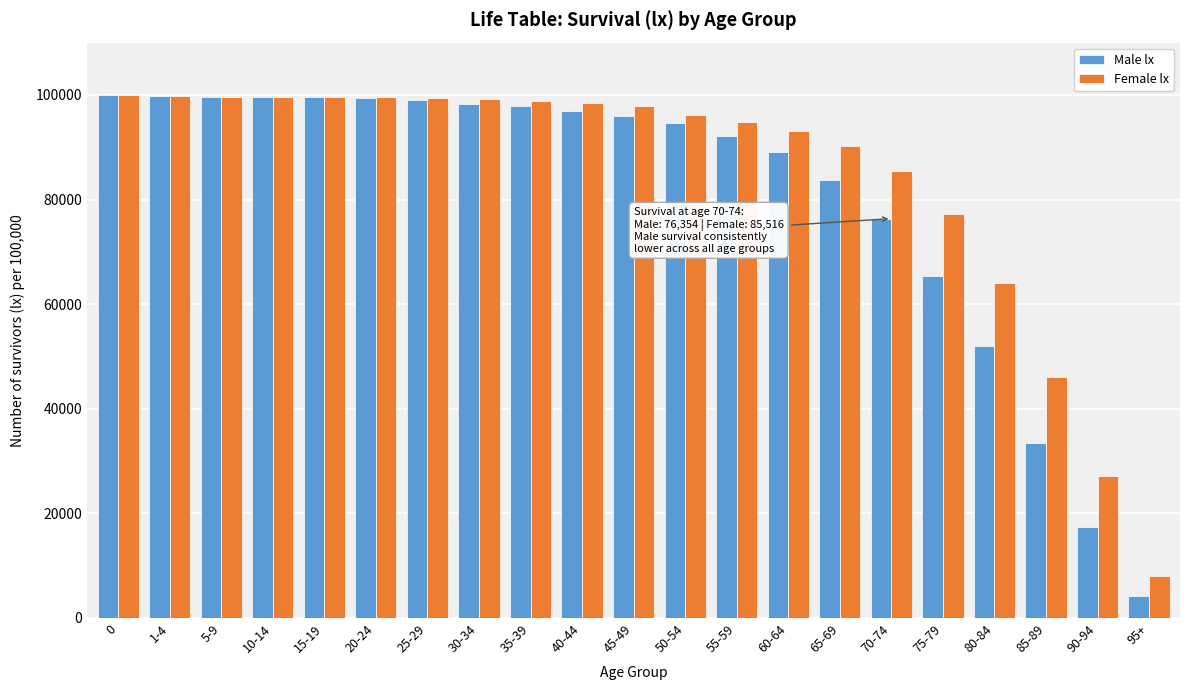

What is the difference between the second highest and minimum values in the Female lx series?

91734